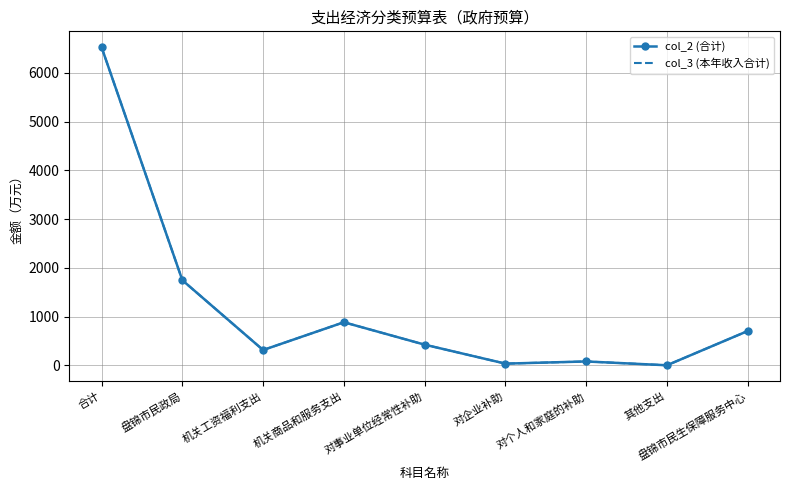

What is the minimum value shown in the chart?

3.0